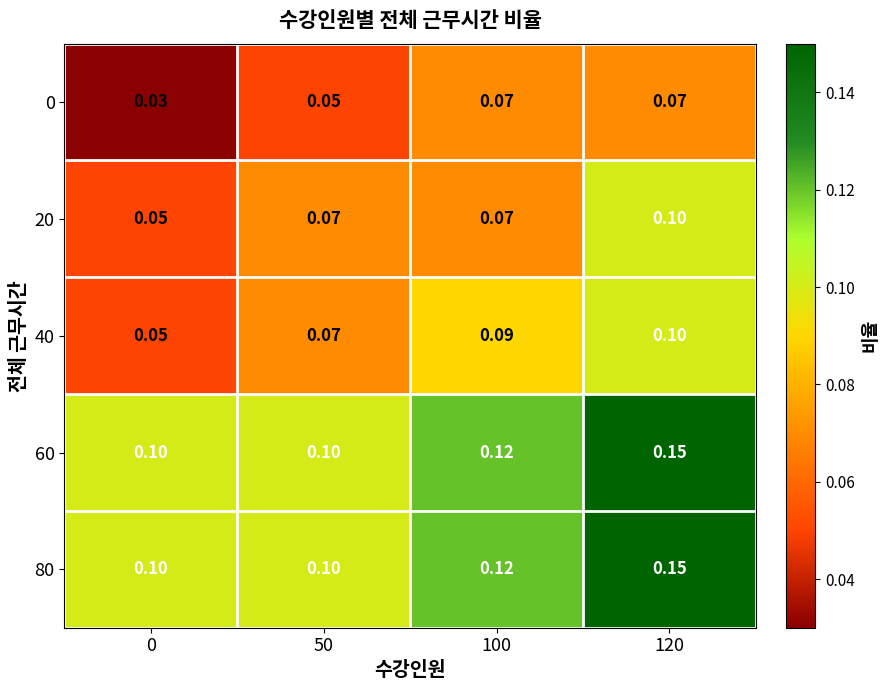

Is the value of 40 at 120 greater than the value of 0 at 0?

Yes